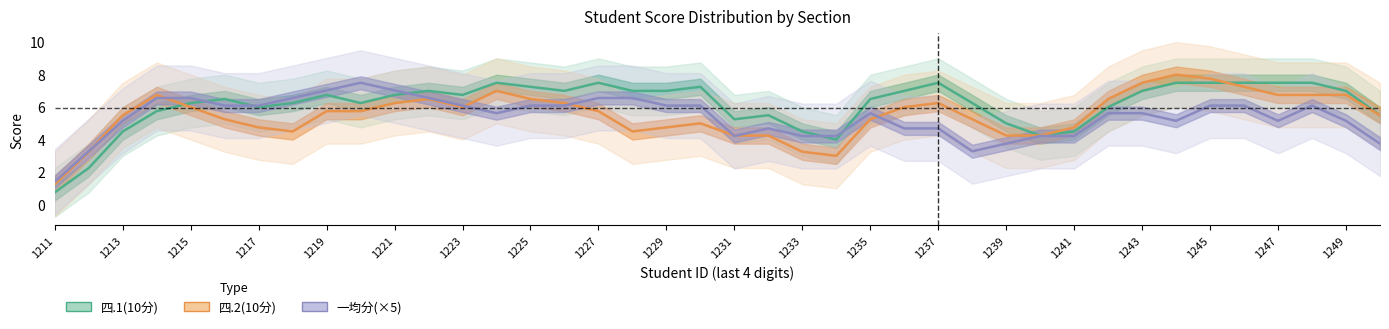

What position from the left is 27?

28